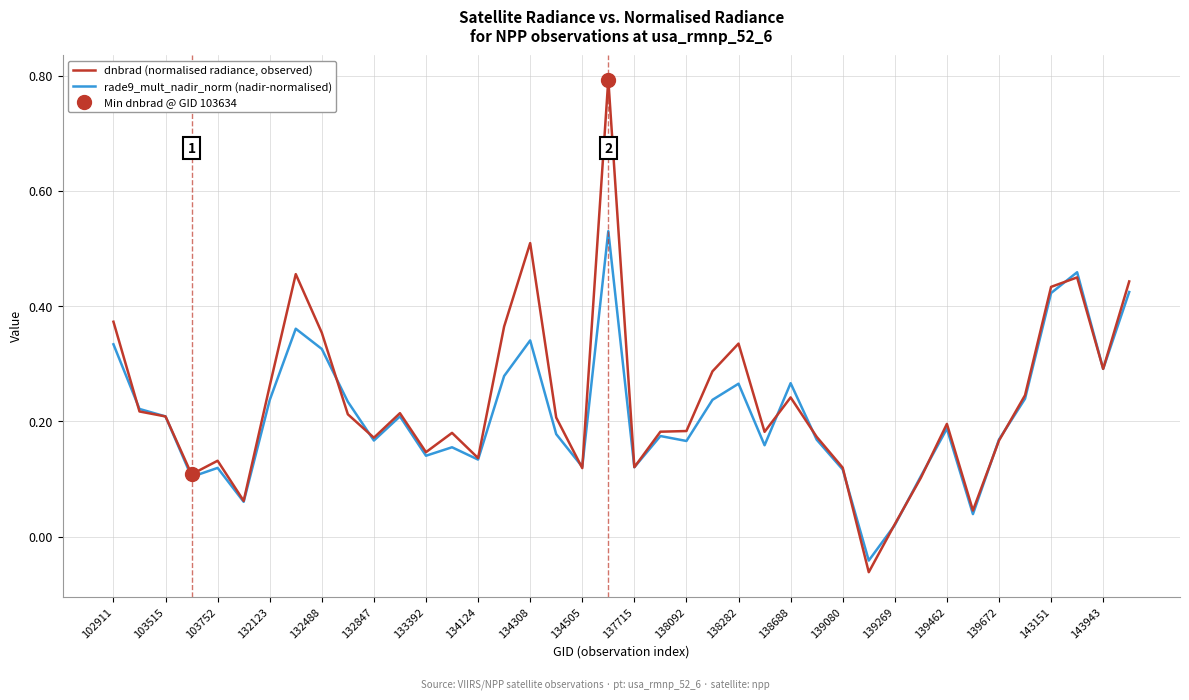

How many times do rade9_mult_nadir_norm (nadir-normalised) and dnbrad (normalised radiance, observed) cross each other?

16